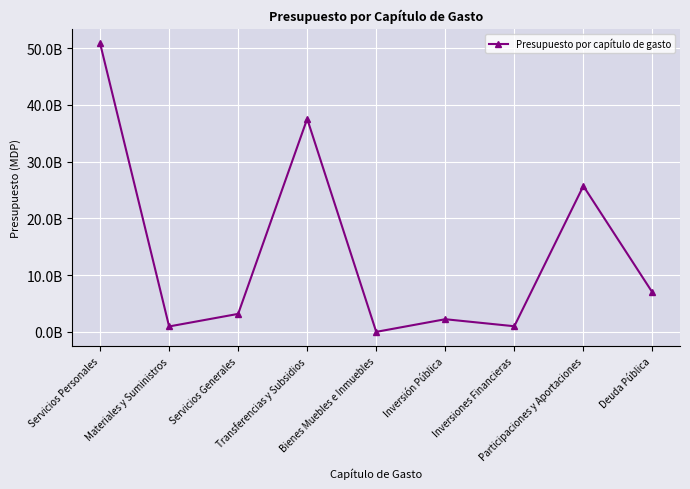

True or false: the data has more than 2 interior local peaks.

True